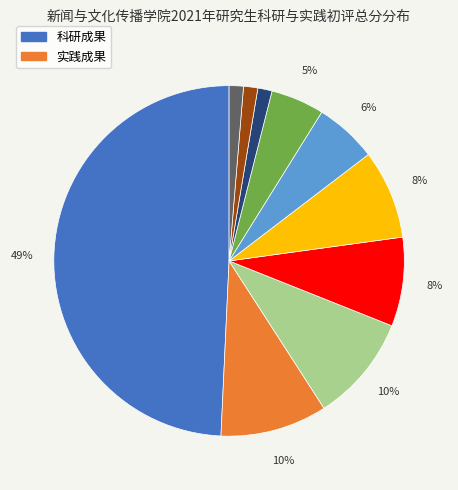

To the nearest percent, what is the average slice percentage?

10%